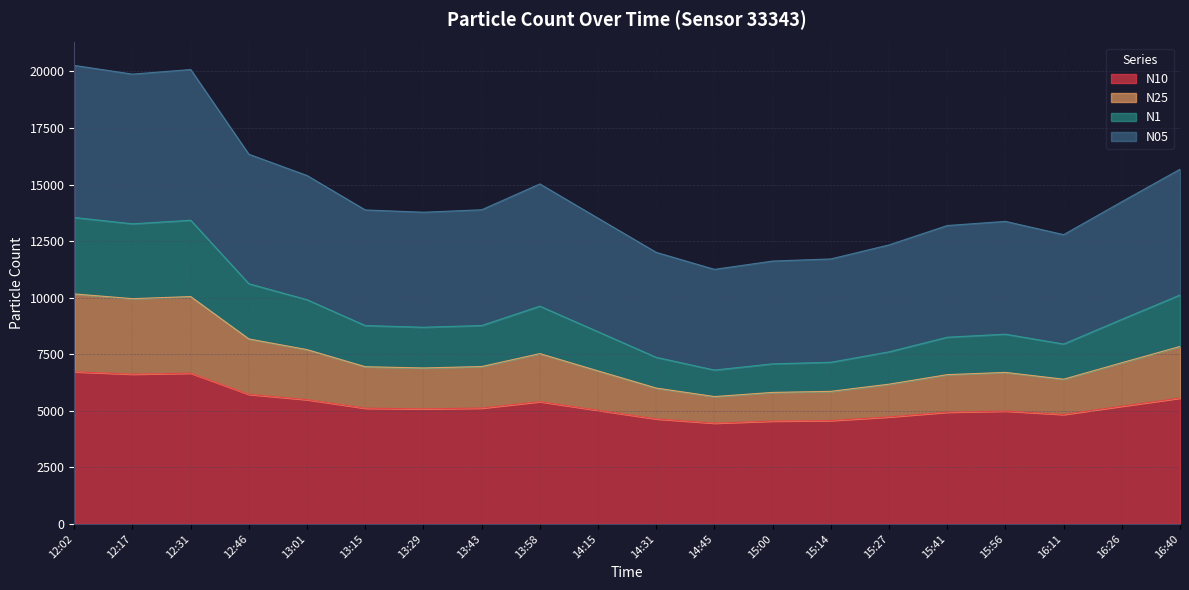

True or false: N10 and N25 cross at least once.

False